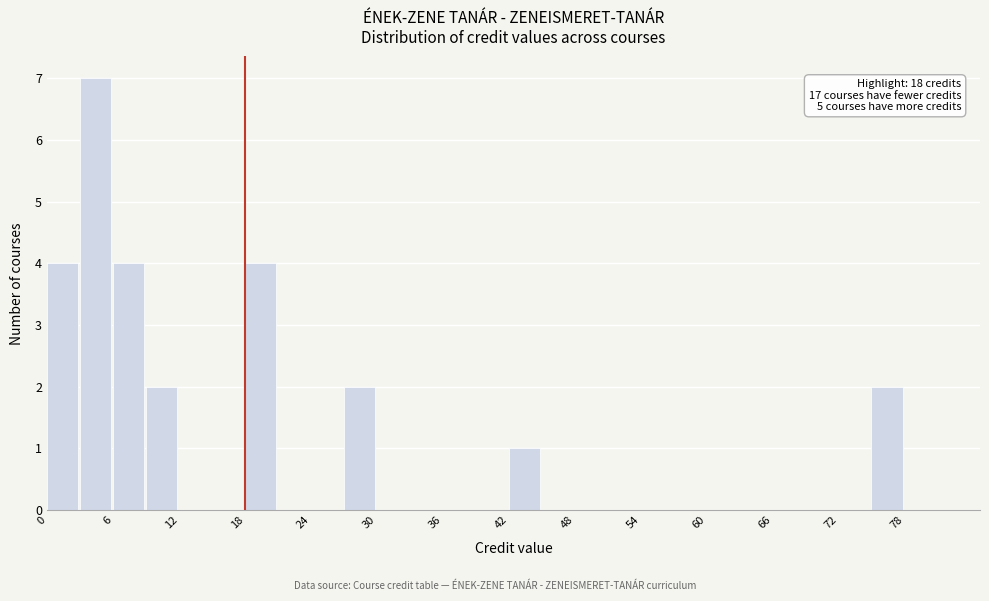

Read against the x-axis, roughly where is the centre of the tallest bar?

4